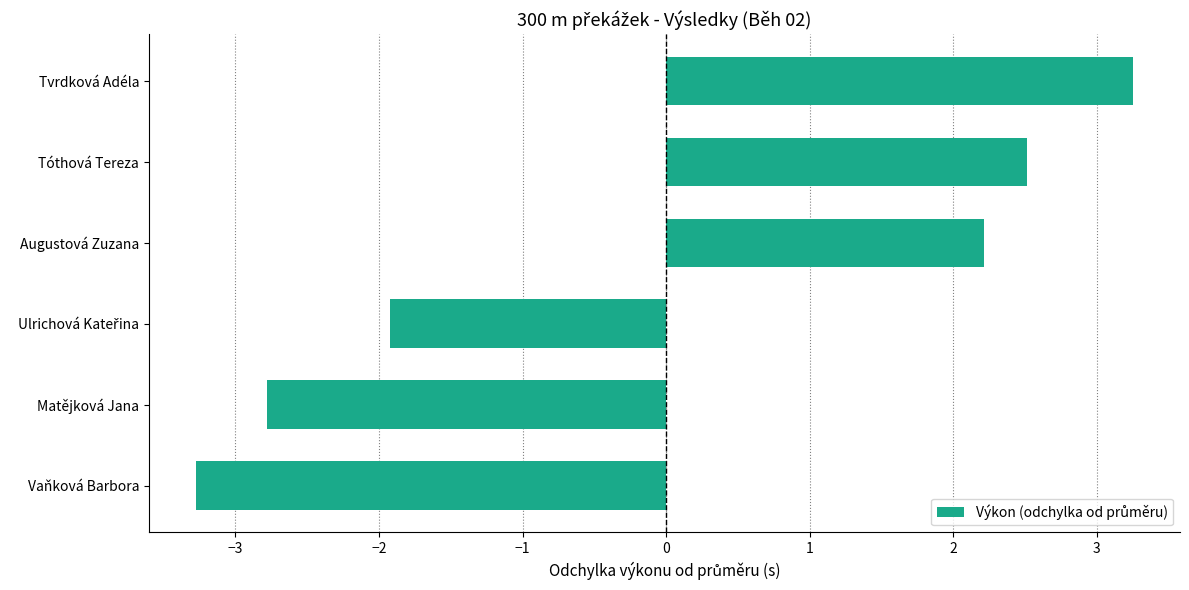

What is the difference between the values at Augustová Zuzana and Vaňková Barbora?

5.5